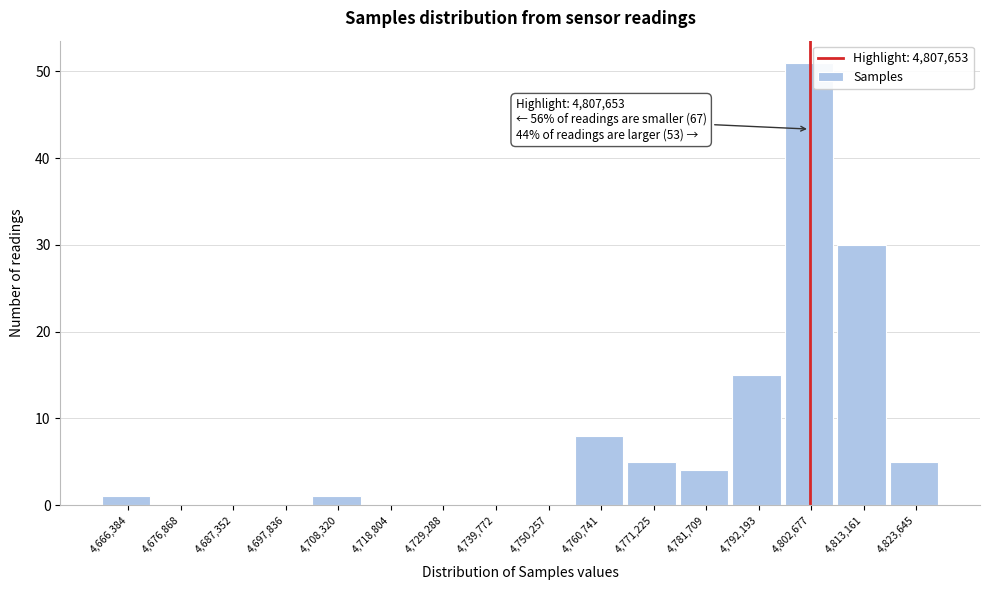

Reading left to right, transcribe all the data shown in this chart.

4,666,384=1	4,676,868=0	4,687,352=0	4,697,836=0	4,708,320=1	4,718,804=0	4,729,288=0	4,739,772=0	4,750,257=0	4,760,741=8	4,771,225=5	4,781,709=4	4,792,193=15	4,802,677=51	4,813,161=30	4,823,645=5